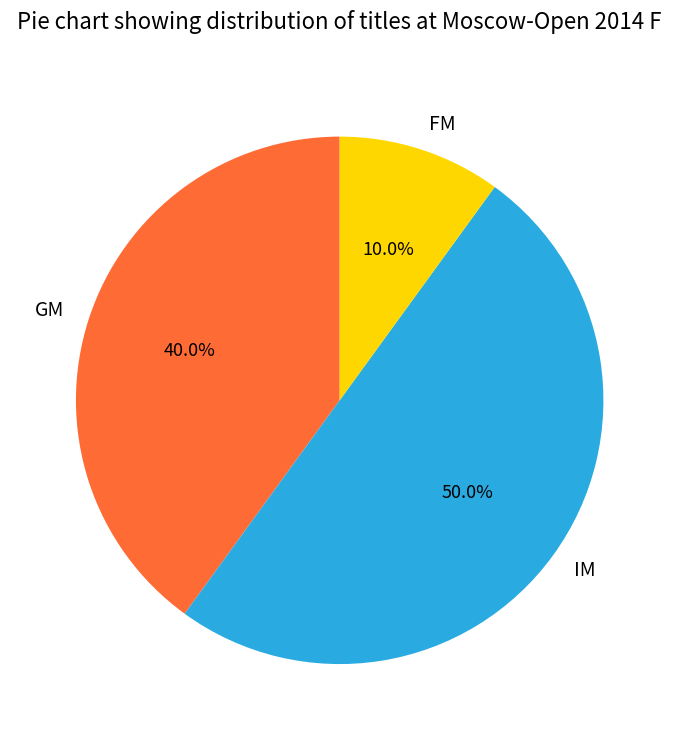

How much of the chart is everything except GM?

60.0%